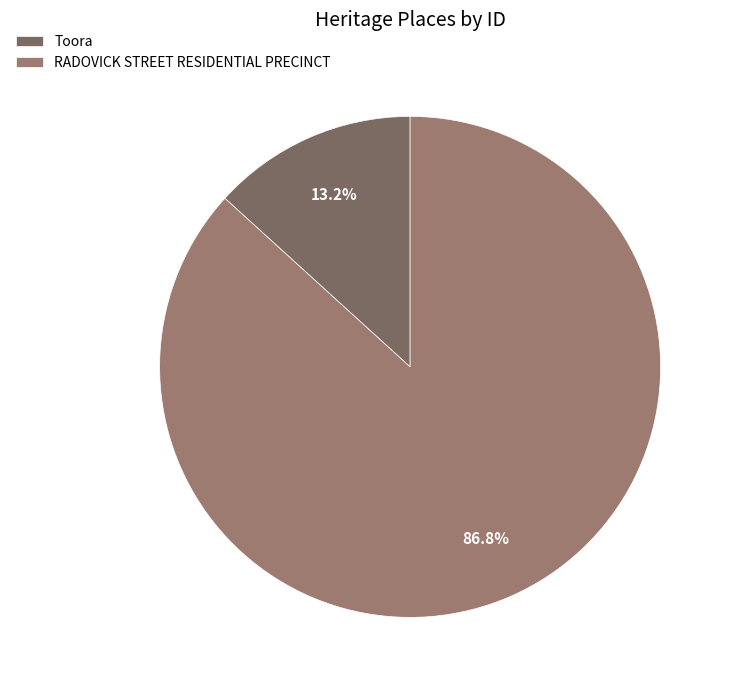

True or false: RADOVICK STREET RESIDENTIAL PRECINCT accounts for 87% of the total.

True